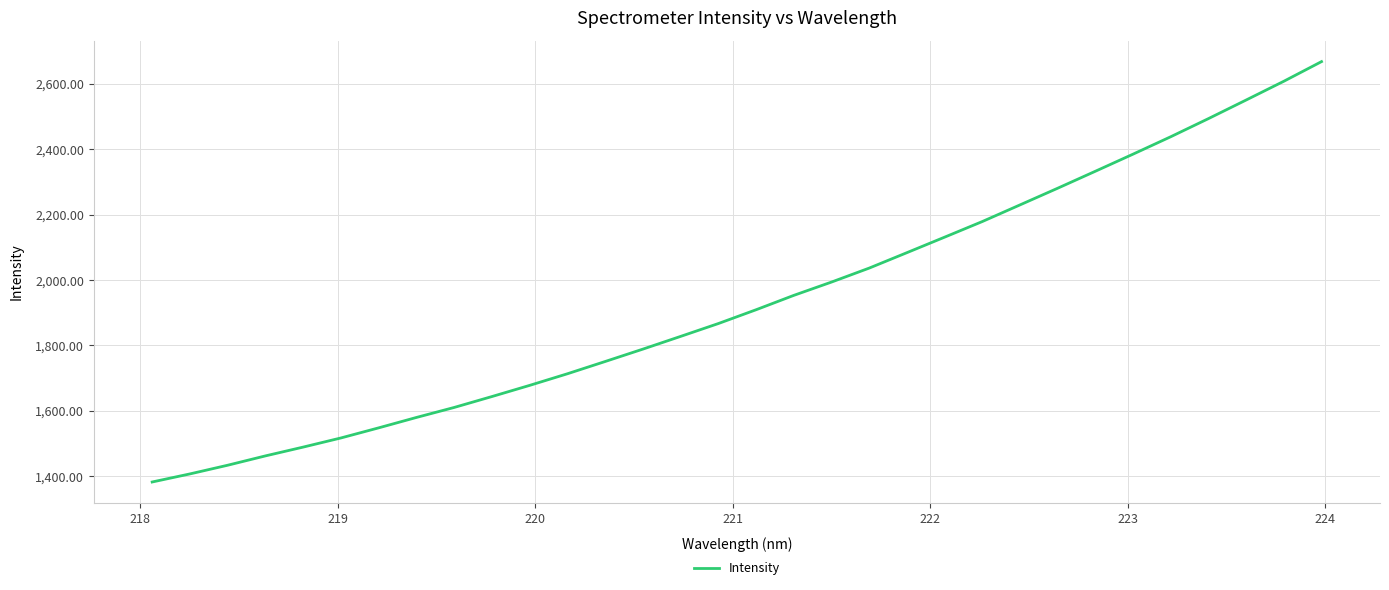

What is the sum of all values?

61979.1